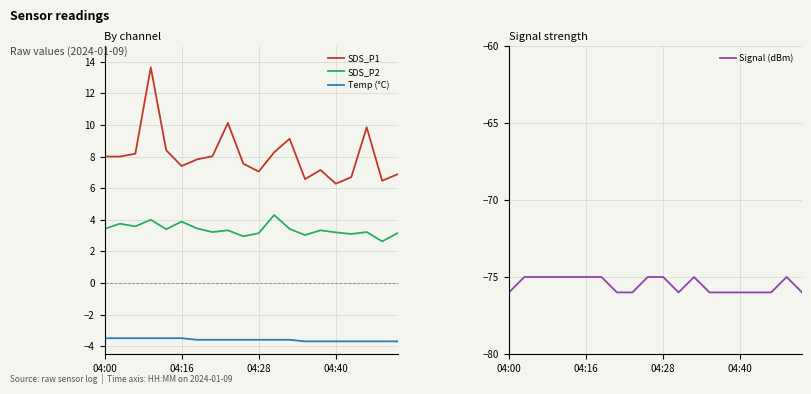

True or false: SDS_P1 and Temp (°C) intersect in this chart.

False